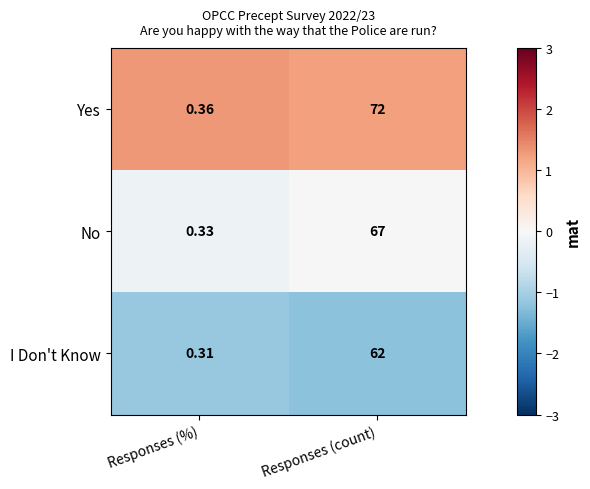

Where is I Don't Know nearest to the value 31?

Responses (%)